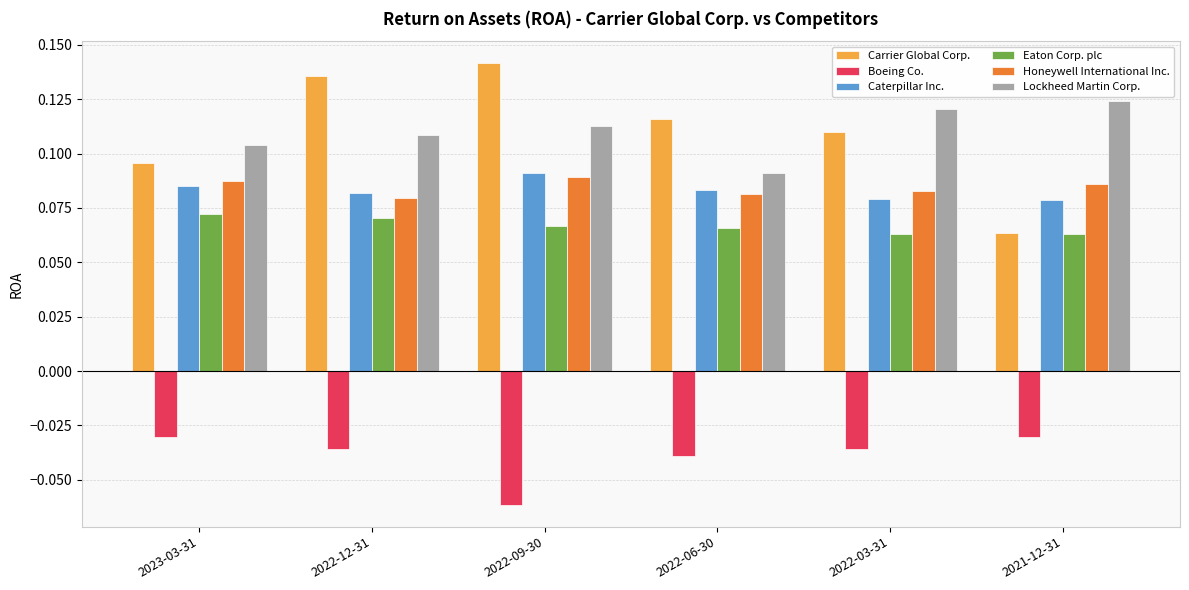

How many data points does each series have?

6